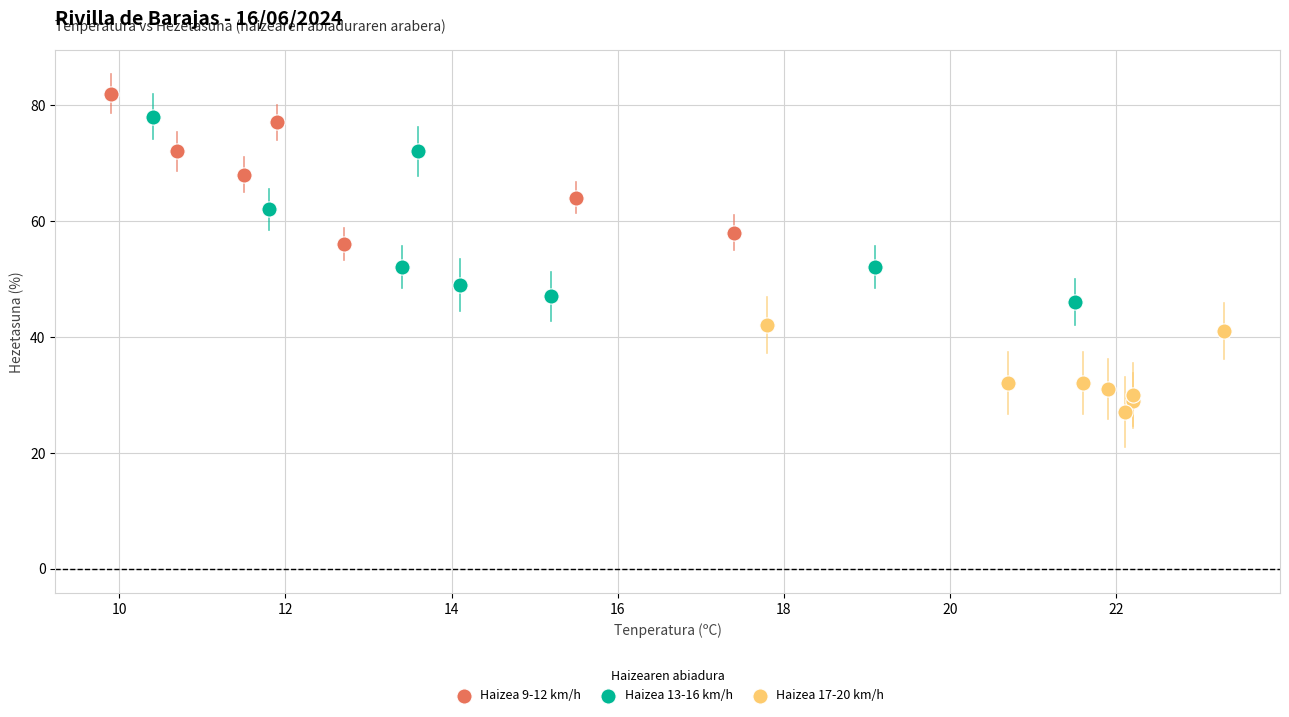

Which series has the widest spread of Y values?

Haizea 13-16 km/h